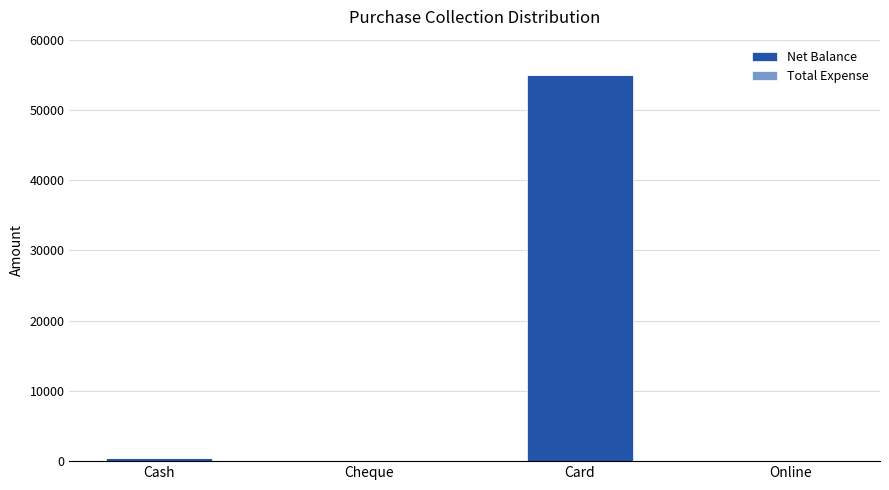

True or false: the data shows 83454 at Card.

False